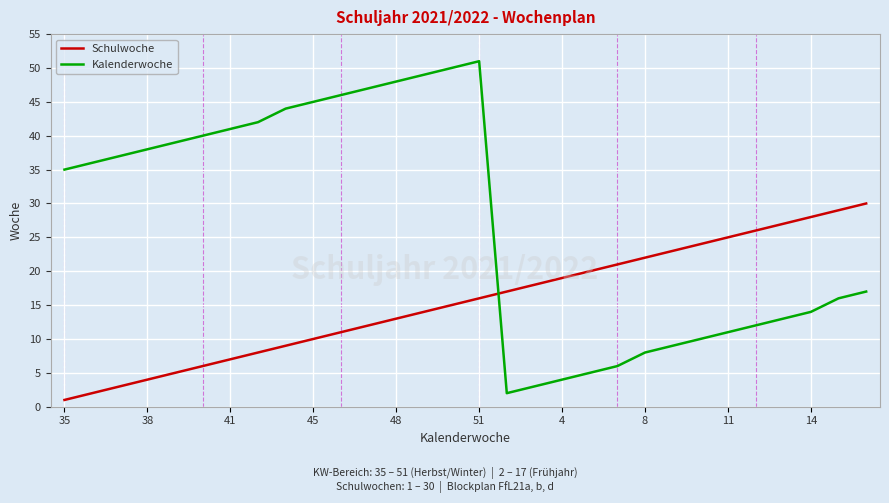

What is the difference between the maximum and minimum values in the Schulwoche series?

29